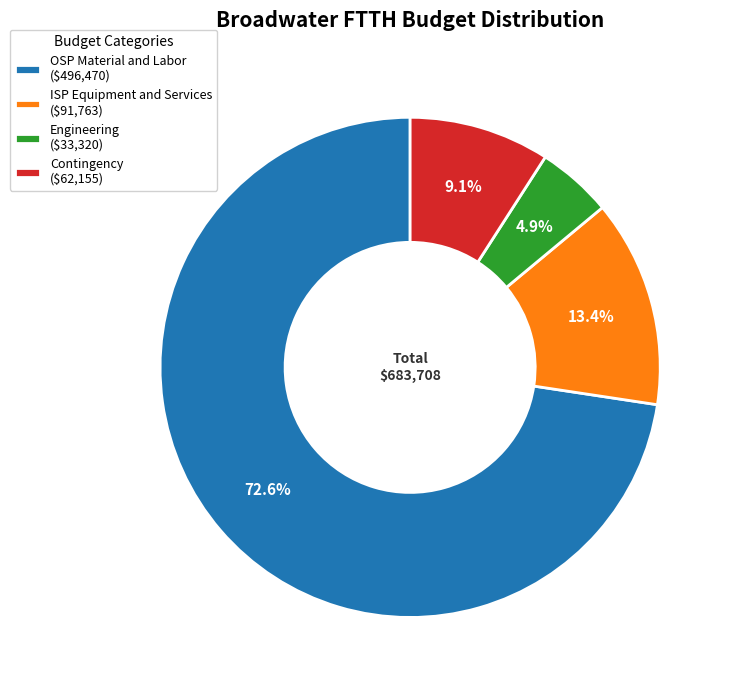

What percentage is the Engineering slice, to the nearest percent?

5%